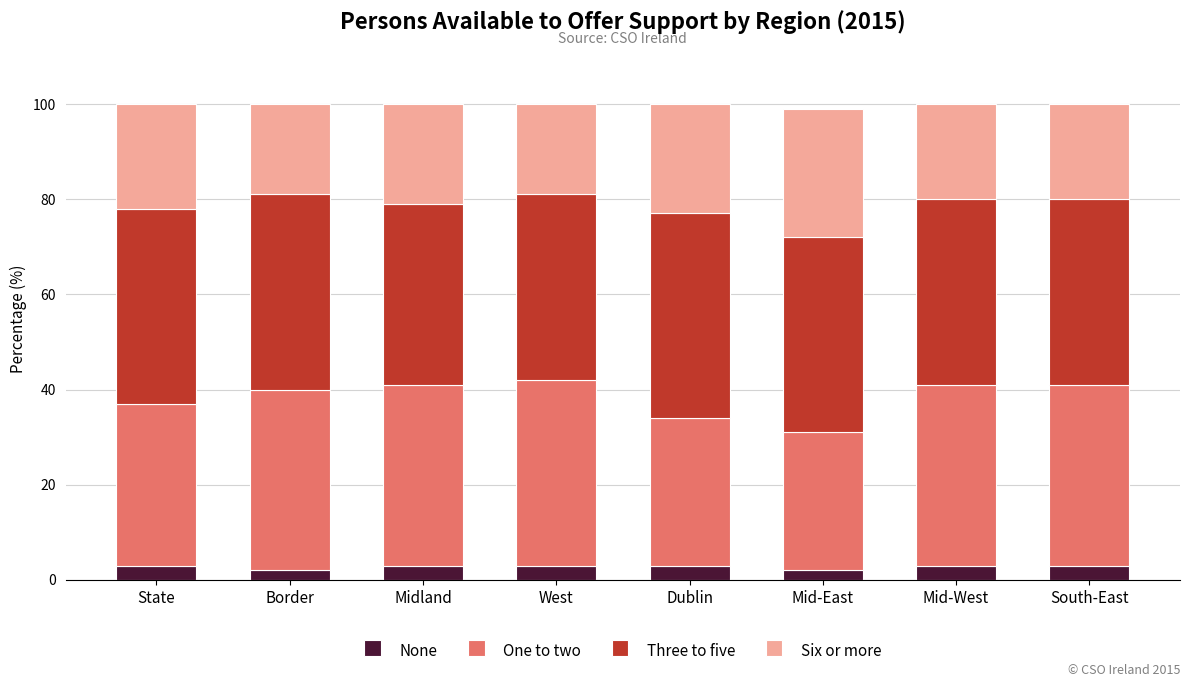

What is the average value of the None series?

3